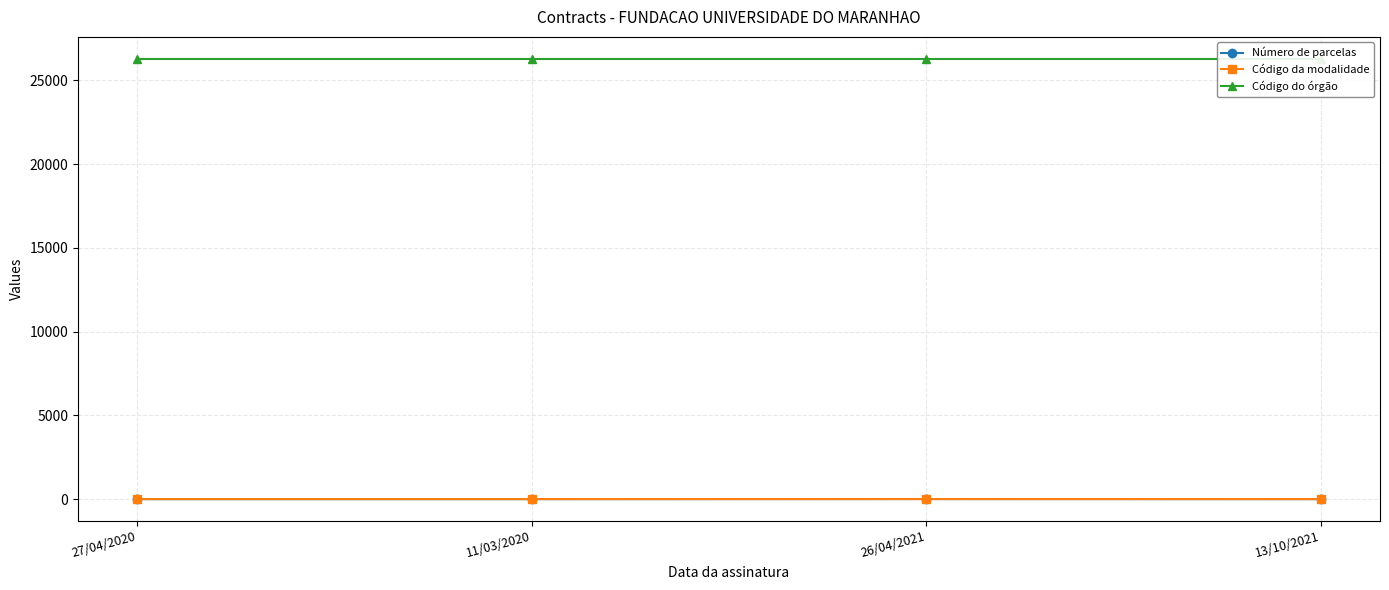

At which category is the sum across all series the highest?

26/04/2021